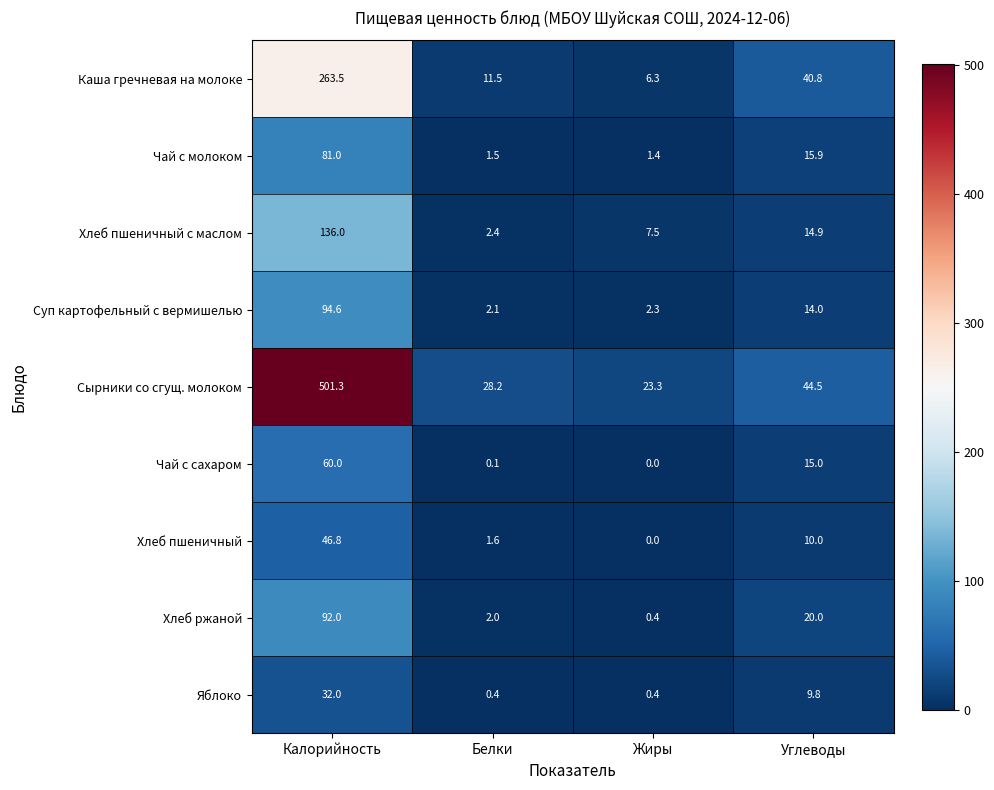

Between Жиры and Углеводы, which series saw the biggest shift?

Каша гречневая на молоке